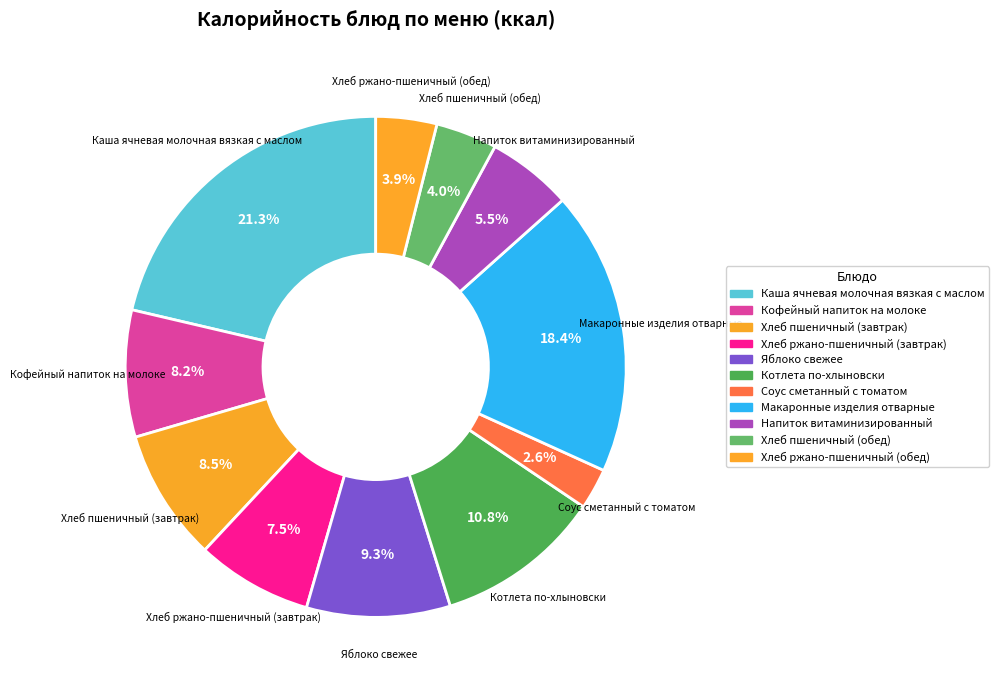

What is the largest slice in the pie chart?

Каша ячневая молочная вязкая с маслом